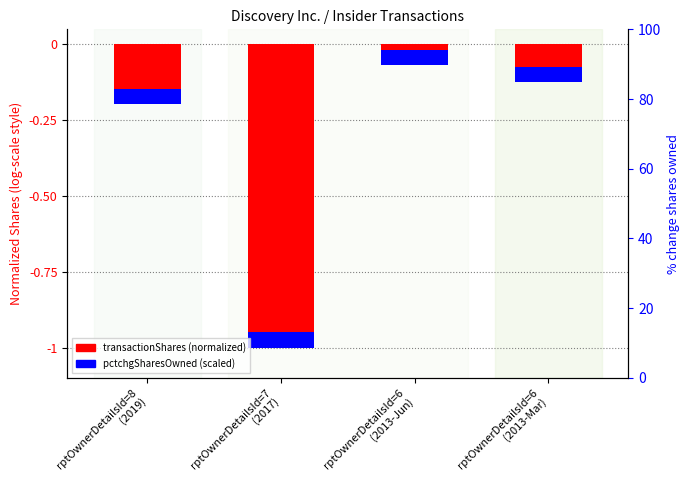

At which category is the sum across all series the highest?

rptOwnerDetailsId=6
(2013-Jun)